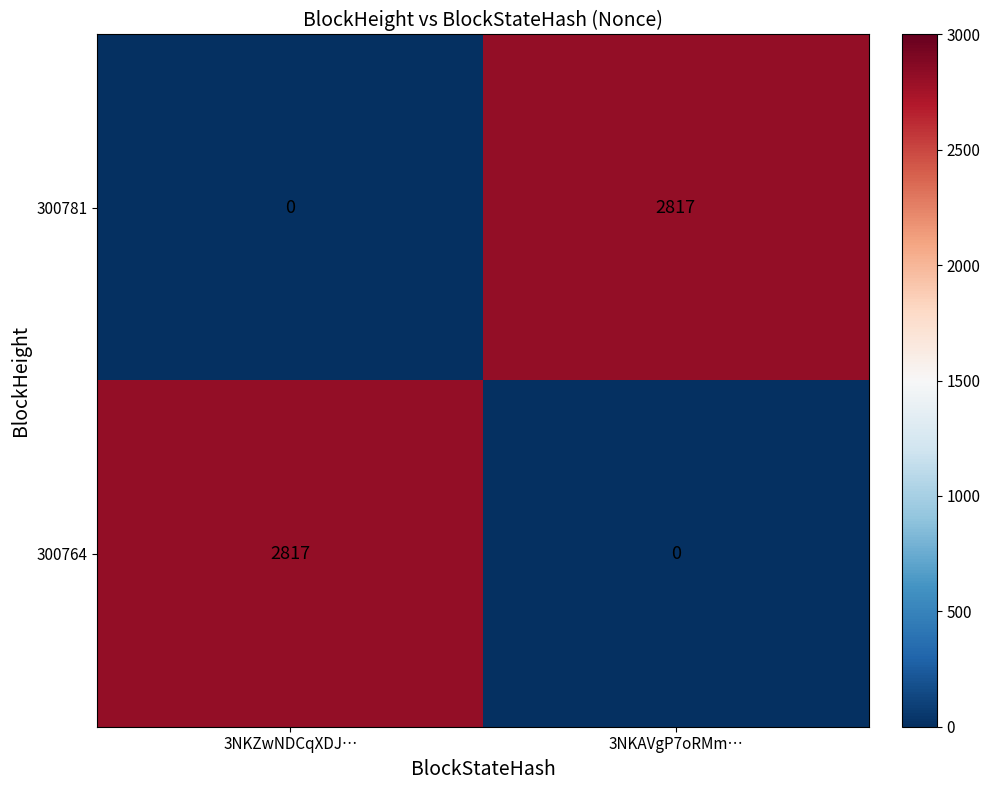

Is the value of 300781 at 3NKAVgP7oRMm… greater than the value of 300764 at 3NKAVgP7oRMm…?

Yes